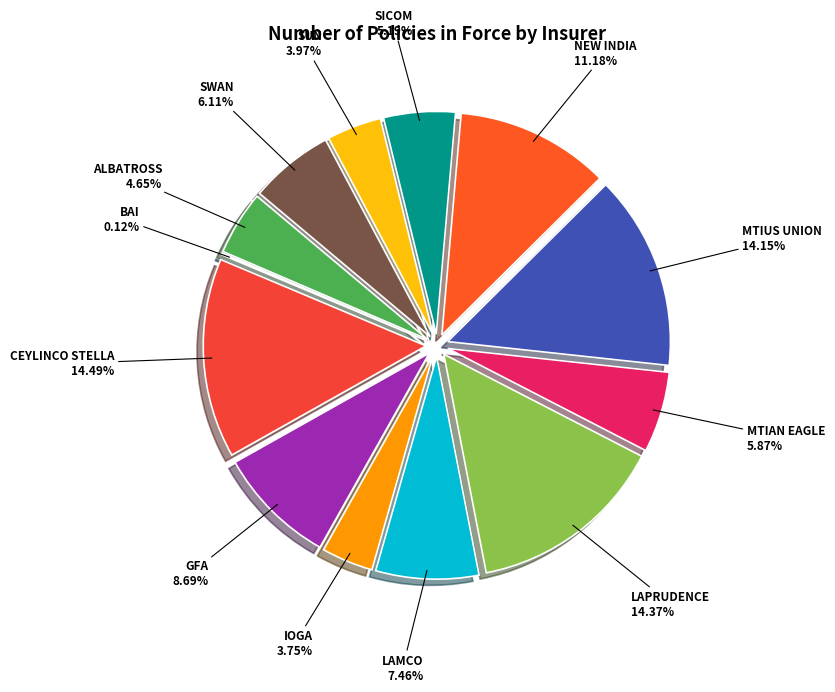

Rank the categories by value from lowest to highest.

BAI, IOGA, SUN, ALBATROSS, SICOM, MTIAN EAGLE, SWAN, LAMCO, GFA, NEW INDIA, MTIUS UNION, LAPRUDENCE, CEYLINCO STELLA